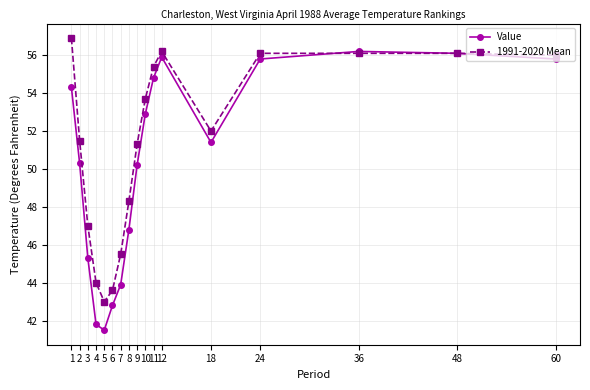

What is the maximum value shown in the chart?

56.9